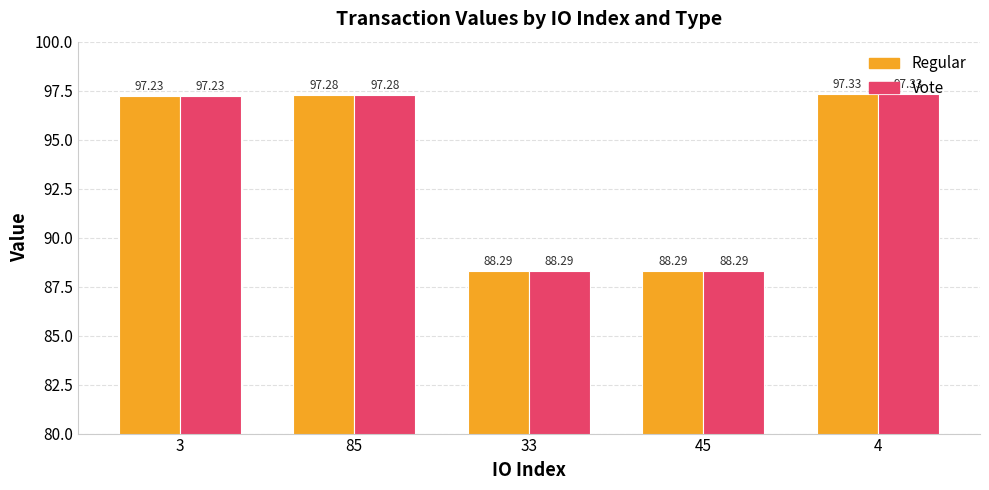

Are the bars horizontal?

No